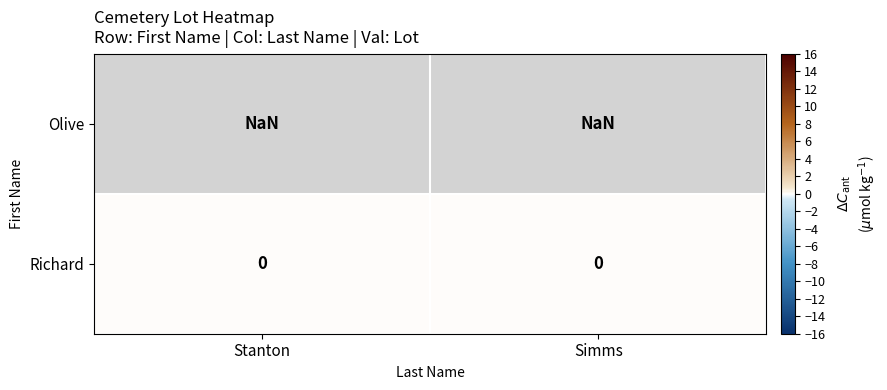

Is it true that Richard equals 0.0 at Stanton?

True